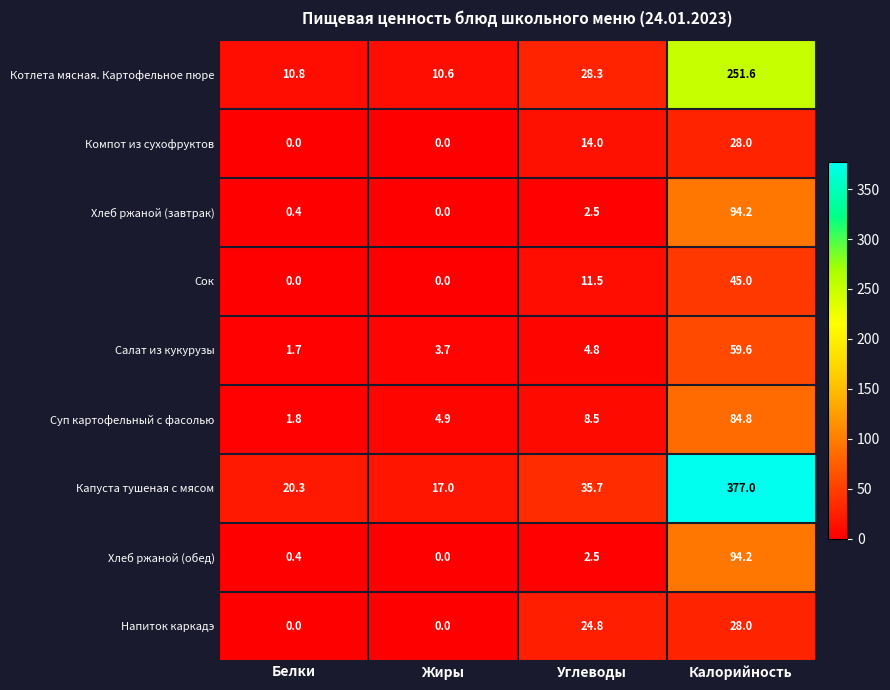

At which category is the sum across all series the highest?

Калорийность